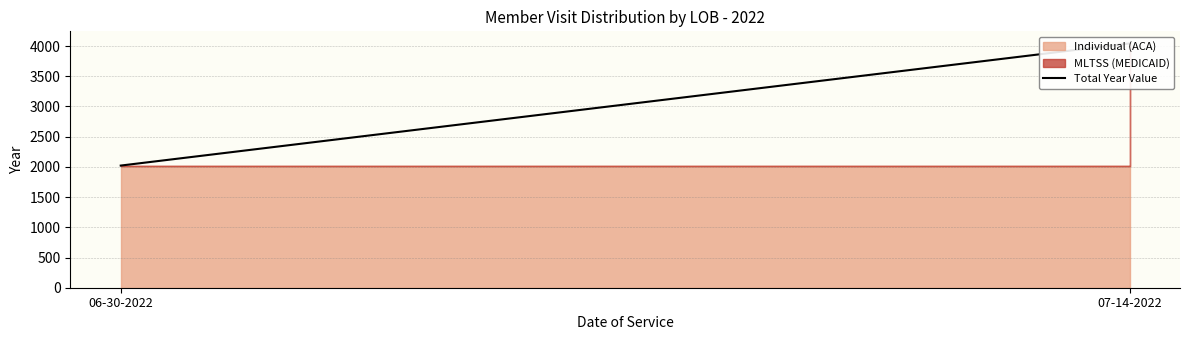

Reading right to left, what are all the values shown in this chart?

07-14-2022=4044	06-30-2022=2022